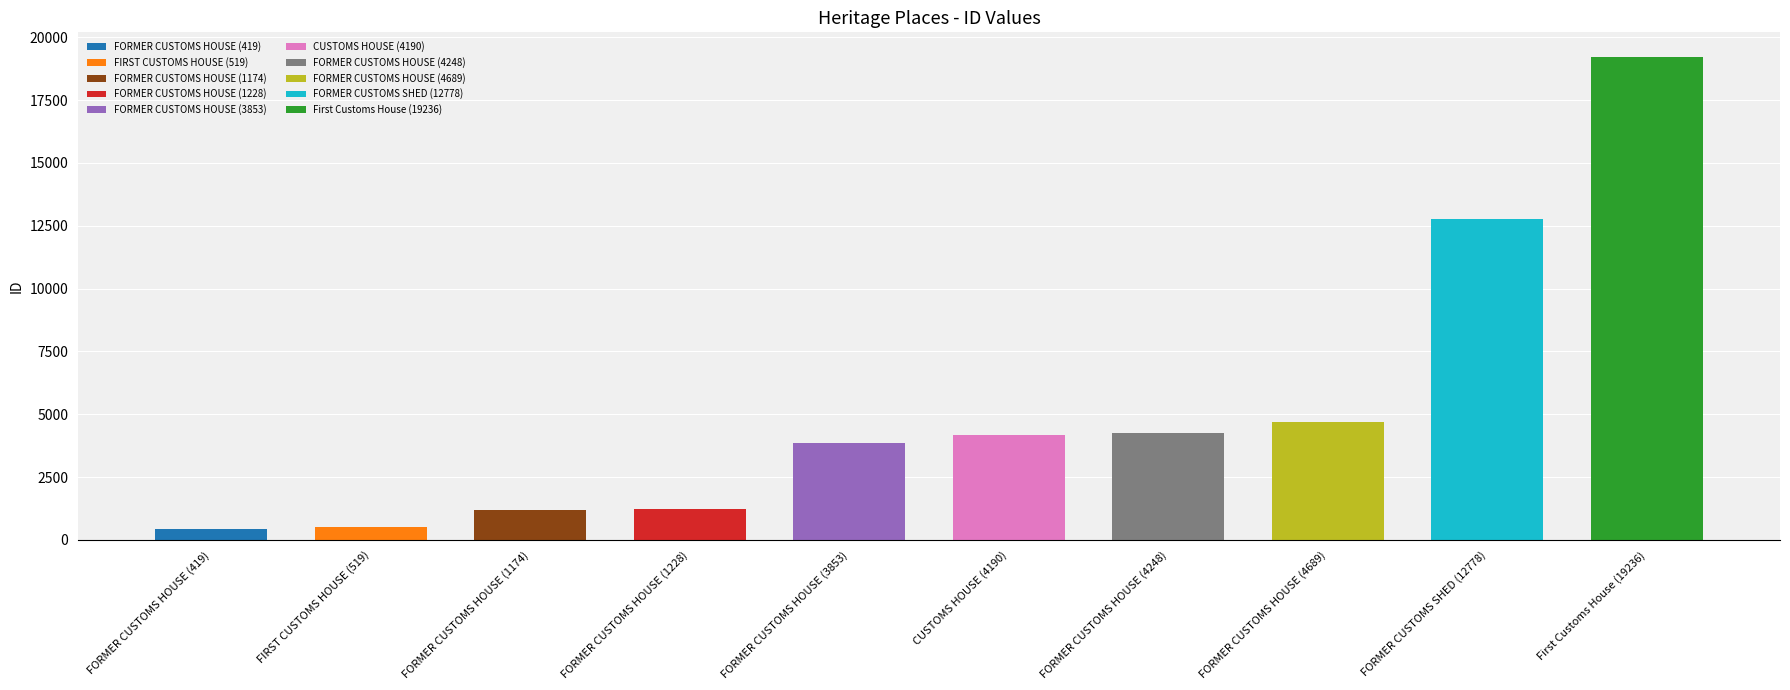

Approximately how many times larger is the value at FORMER CUSTOMS HOUSE (1174) compared to FIRST CUSTOMS HOUSE (519)?

2.3